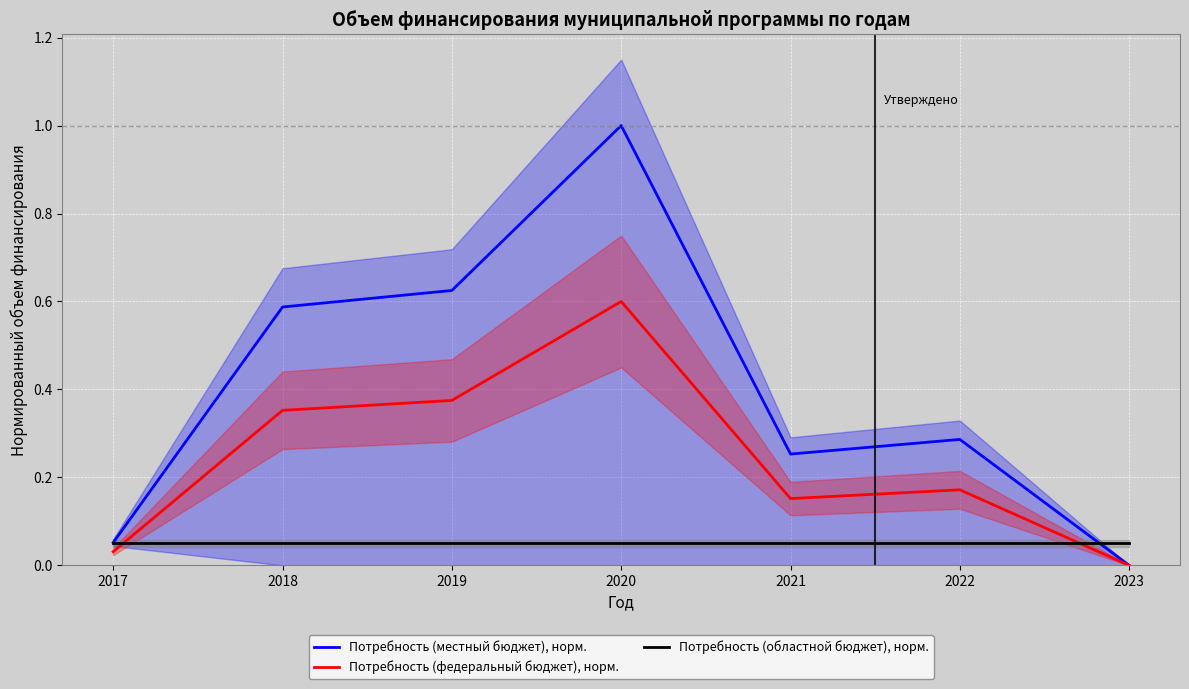

True or false: Потребность (федеральный бюджет), норм. has more than 2 interior local peaks.

False